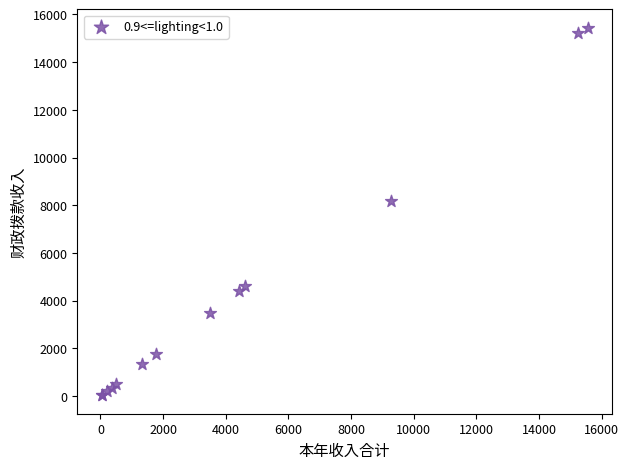

What Y value in the scatter plot is closest to 7739?

8194.8